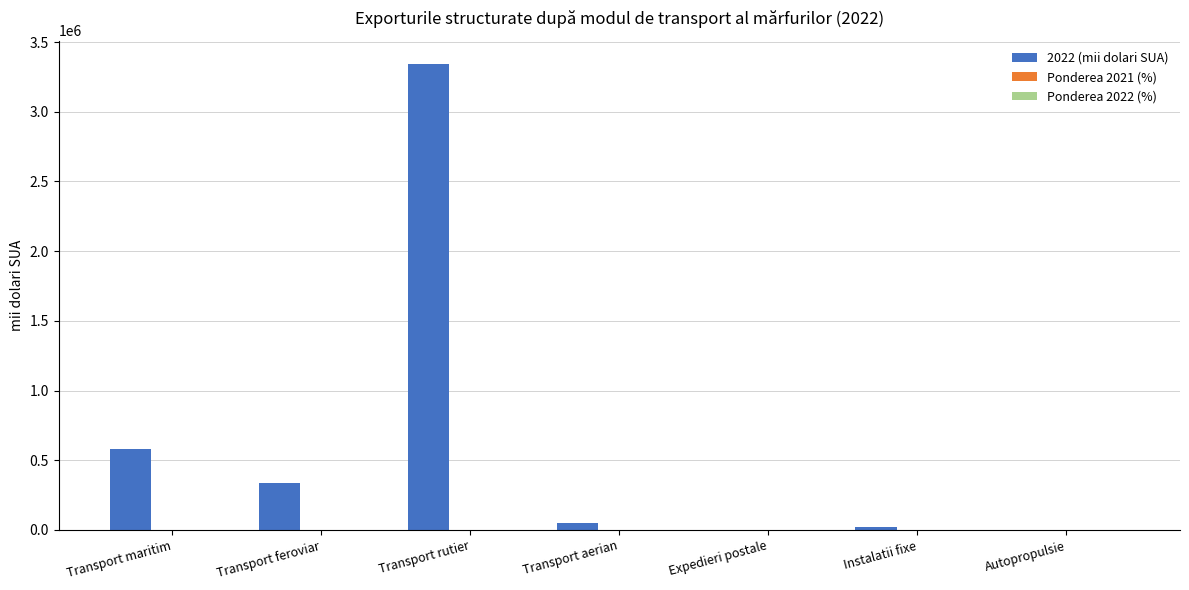

The 2022 (mii dolari SUA) series shows 102445.9 at Transport feroviar. True or false?

False